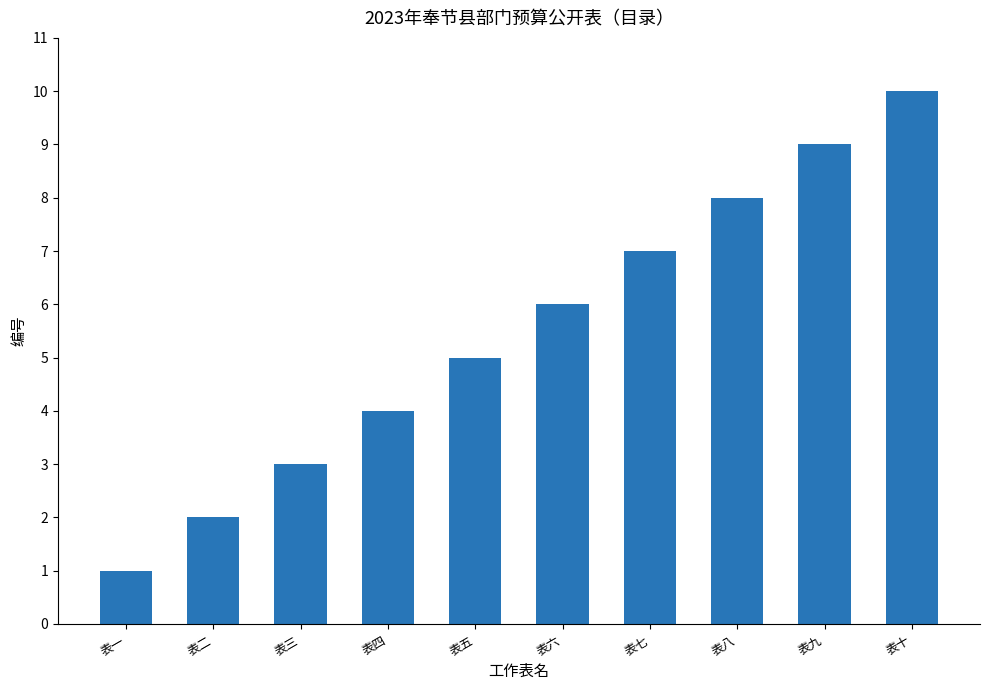

Are the bars horizontal?

No